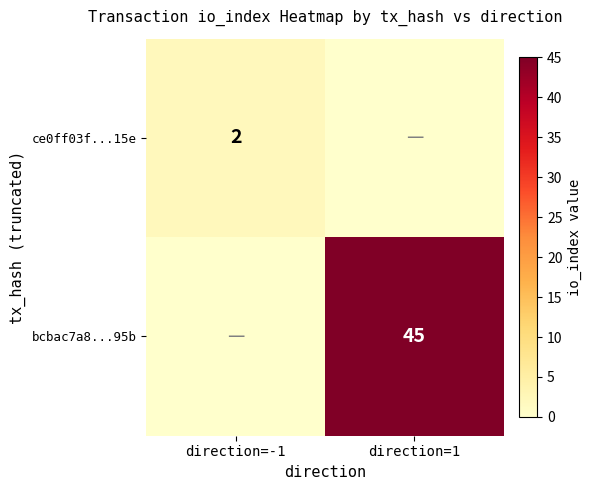

Is it true that ce0ff03f...15e equals 2 at direction=-1?

True